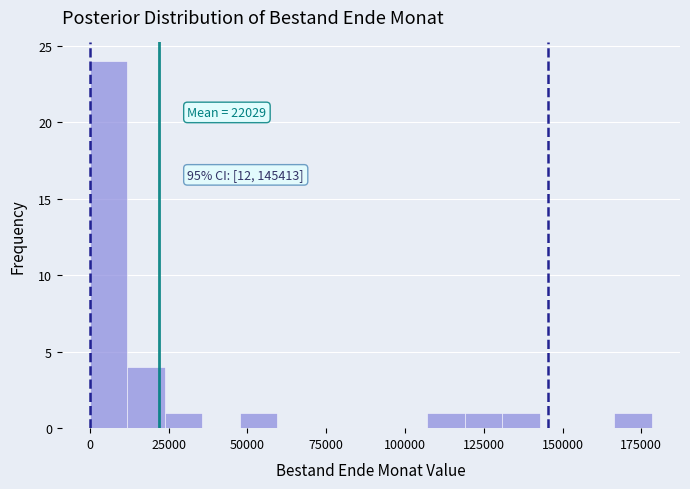

Around what value on the x-axis is the tallest bar? Give the approximate position of its centre, as read against the axis.

5000